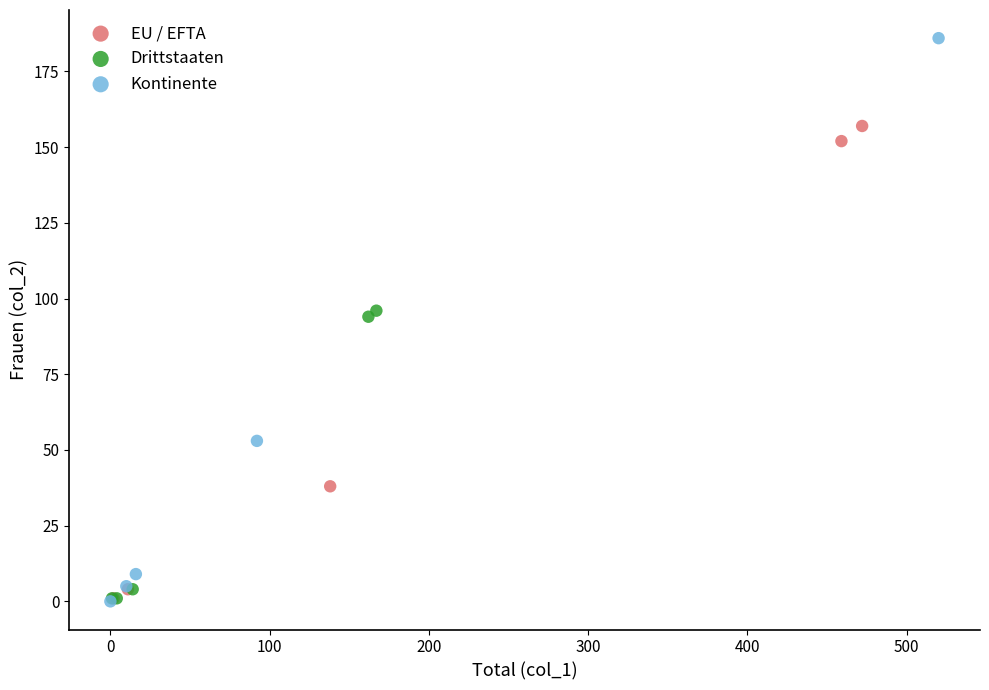

What are all the series names shown in the legend?

EU / EFTA, Drittstaaten, Kontinente